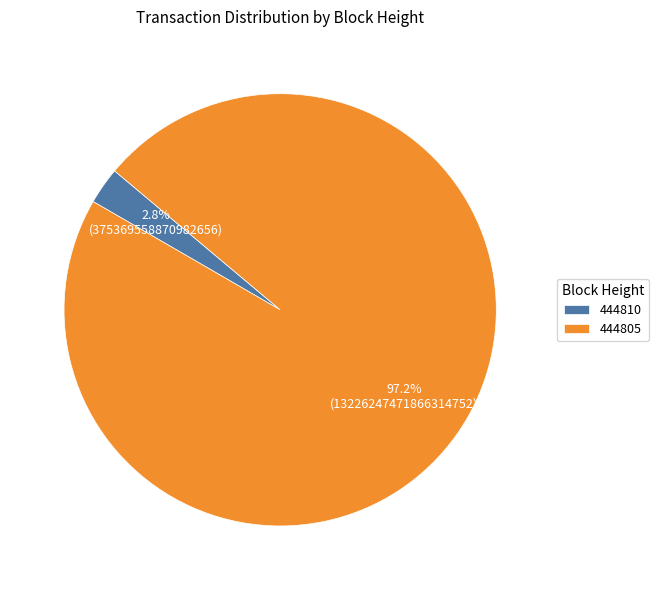

What is the largest slice in the pie chart?

444805